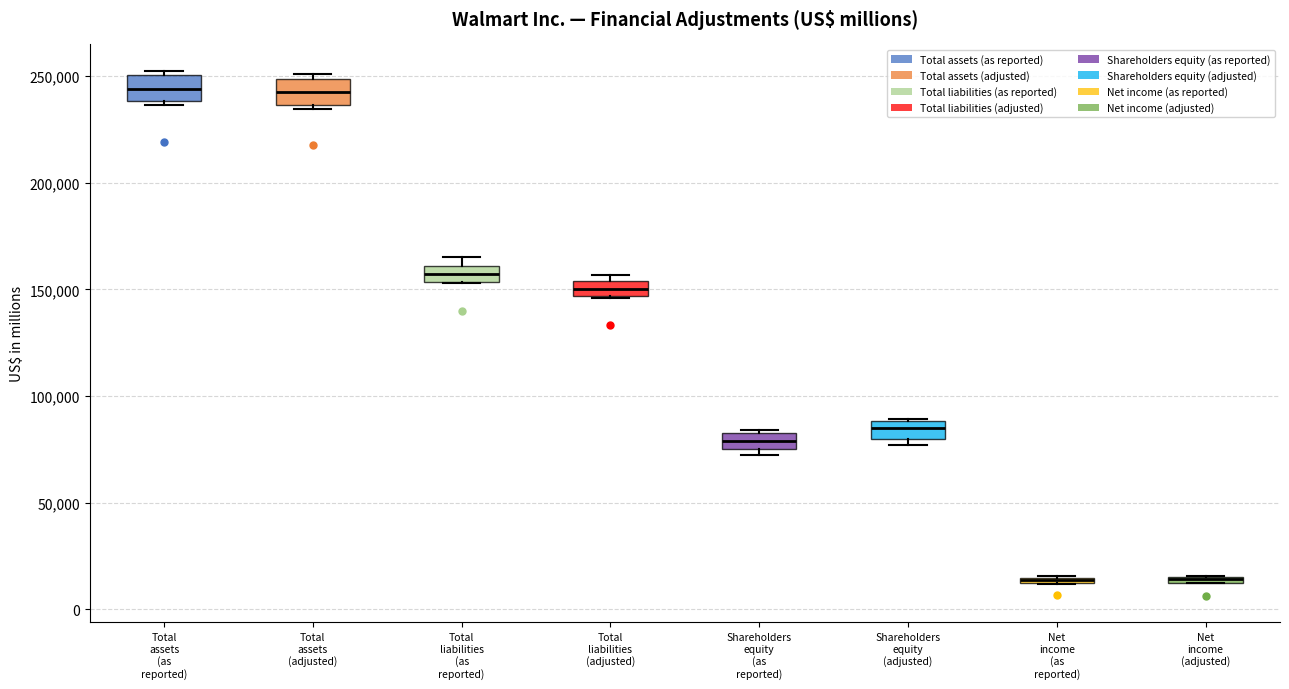

Where is the lower edge of the box for Total liabilities (adjusted) on the y-axis? The values are not printed on the chart, so give them approximately, as read against the axis.

145000